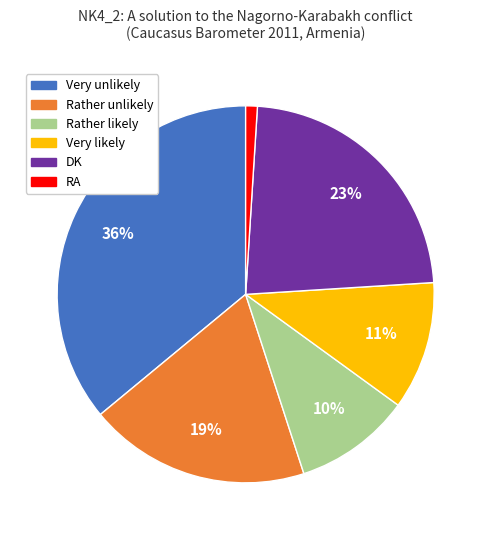

To the nearest percent, what portion does Rather likely represent?

10%